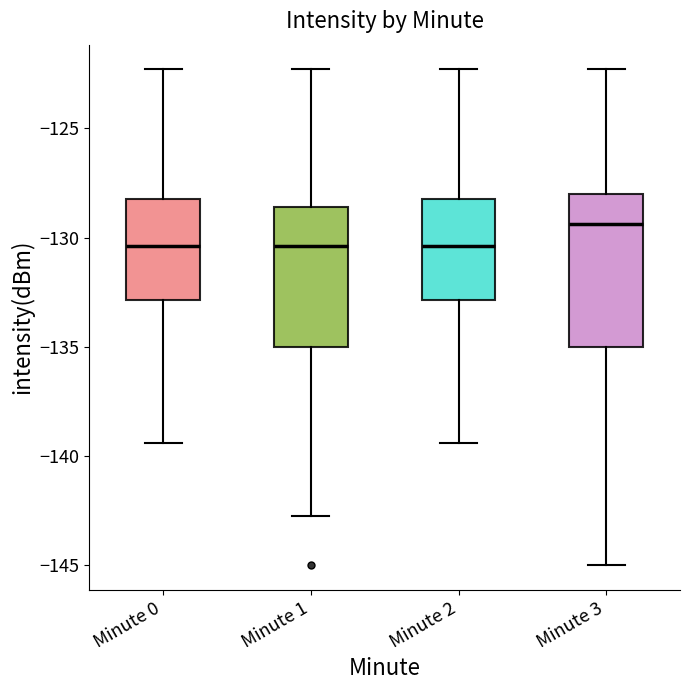

Where does the upper whisker of the box for Minute 3 end on the y-axis? The values are not printed on the chart, so give them approximately, as read against the axis.

-122.5